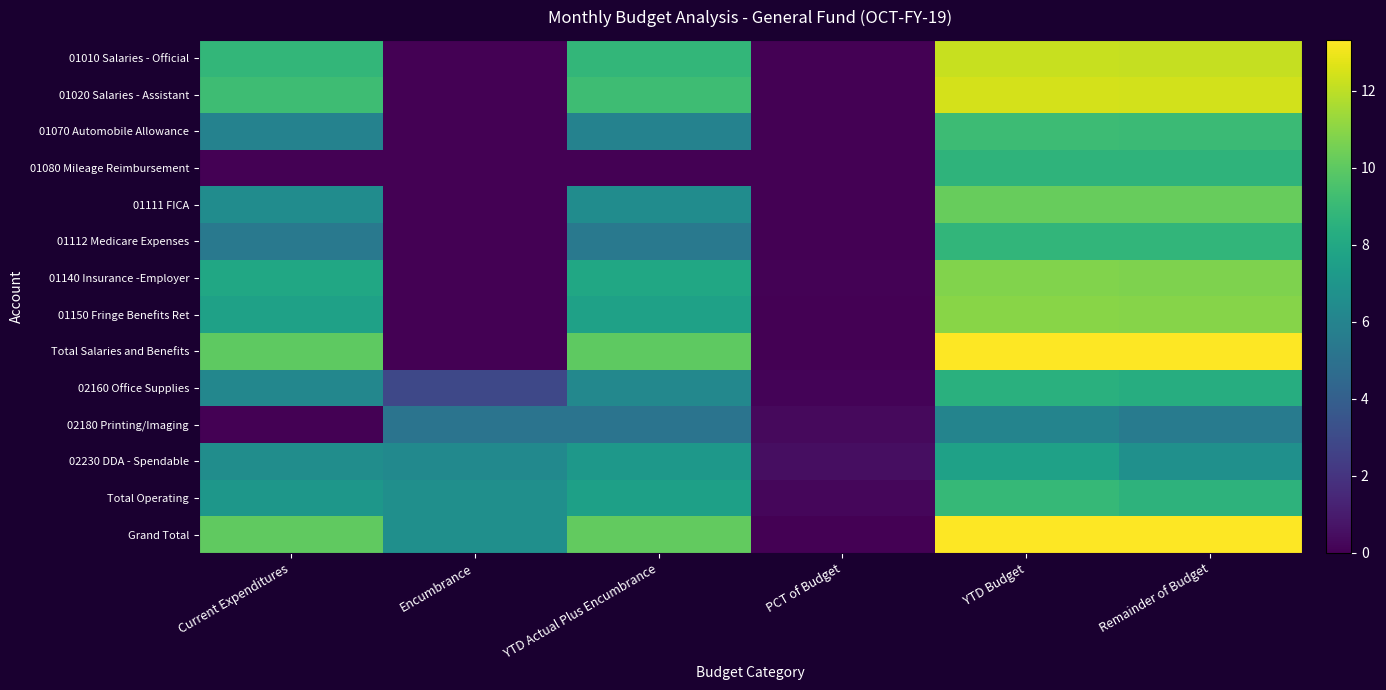

Rank the series by their maximum value, from lowest to highest.

02180 Printing/Imaging, 02230 DDA - Spendable, 02160 Office Supplies, 01080 Mileage Reimbursement, 01112 Medicare Expenses, Total Operating, 01070 Automobile Allowance, 01111 FICA, 01140 Insurance -Employer, 01150 Fringe Benefits Ret, 01010 Salaries - Official, 01020 Salaries - Assistant, Total Salaries and Benefits, Grand Total